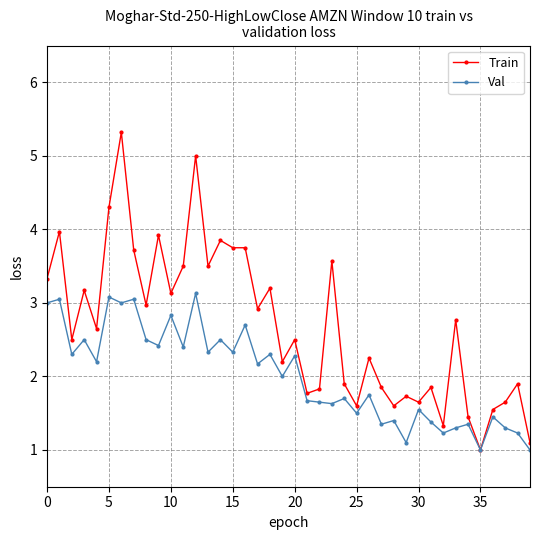

What are all the series names shown in the legend?

Train, Val